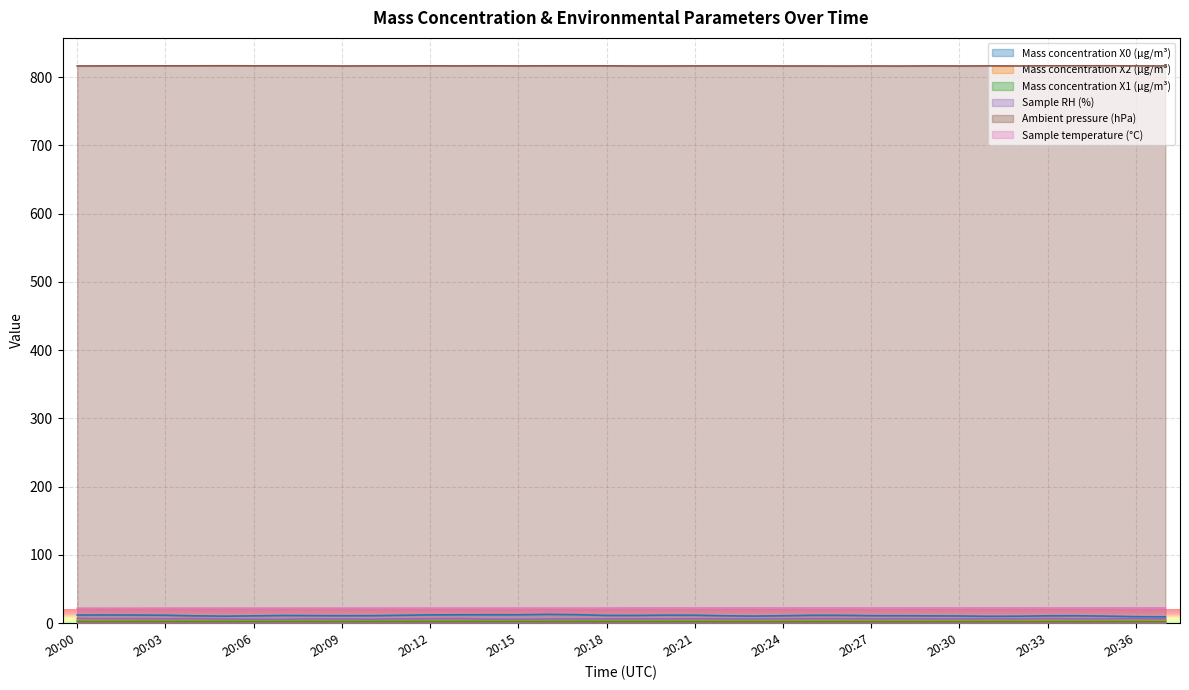

What is the difference between the maximum and minimum values in the Sample temperature (°C) series?

0.3